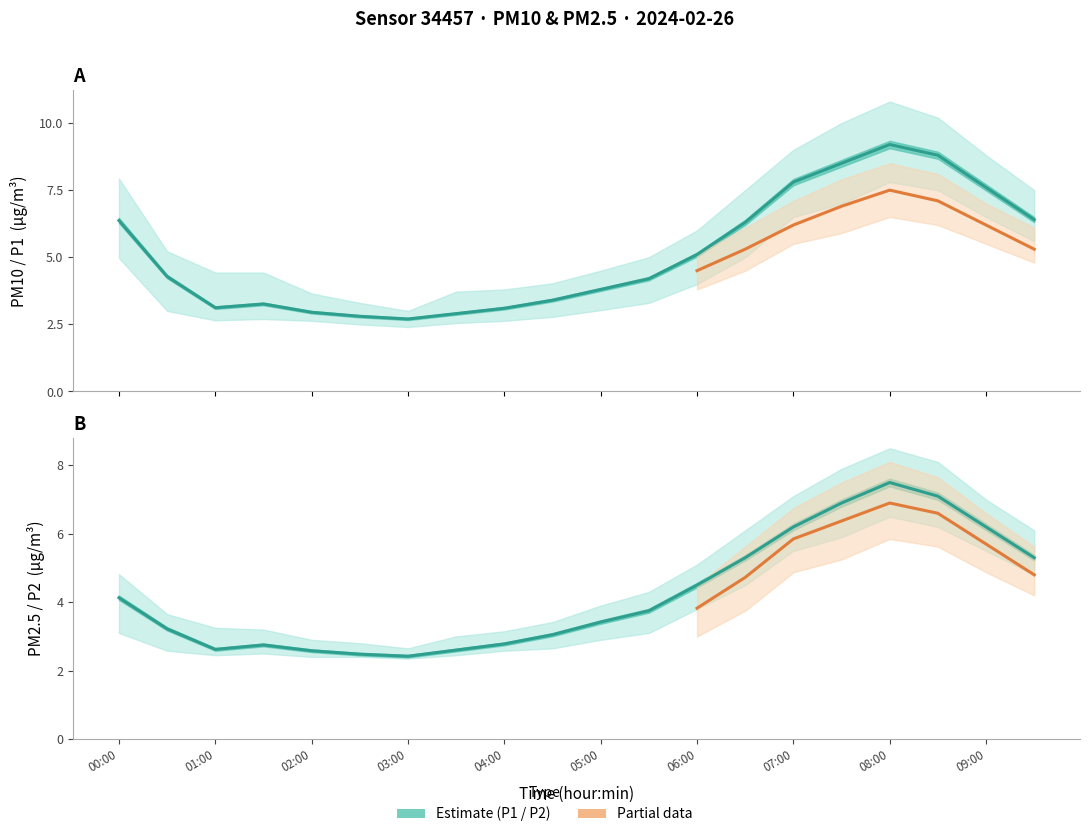

What is the maximum value shown in the chart?

9.2